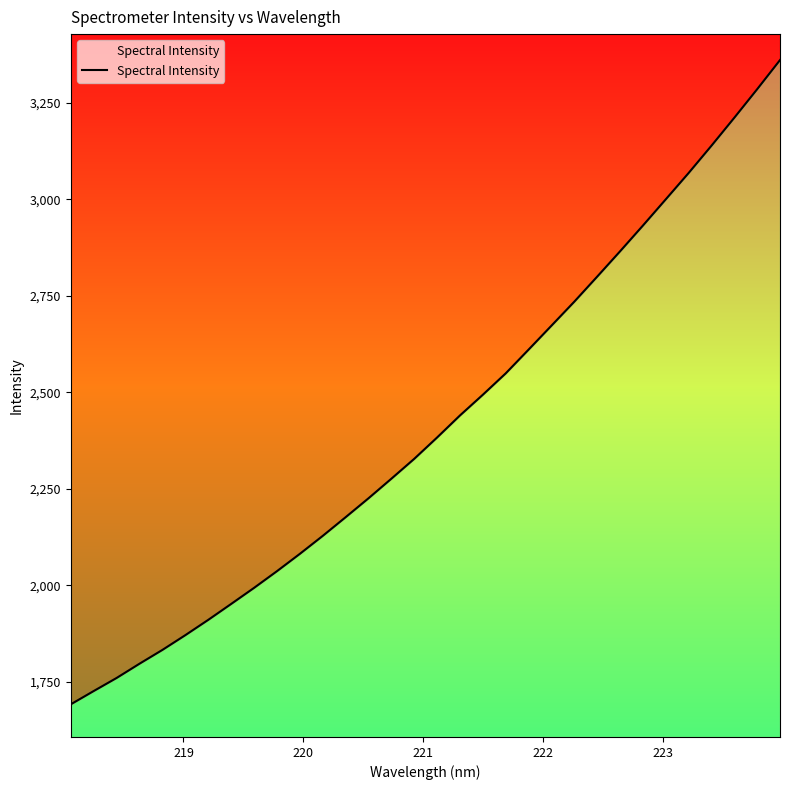

What is the sum of all values?

77338.1